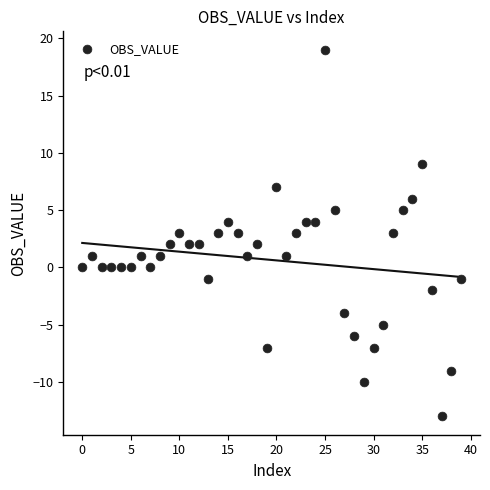

What is the range of Y values (max minus min)?

32